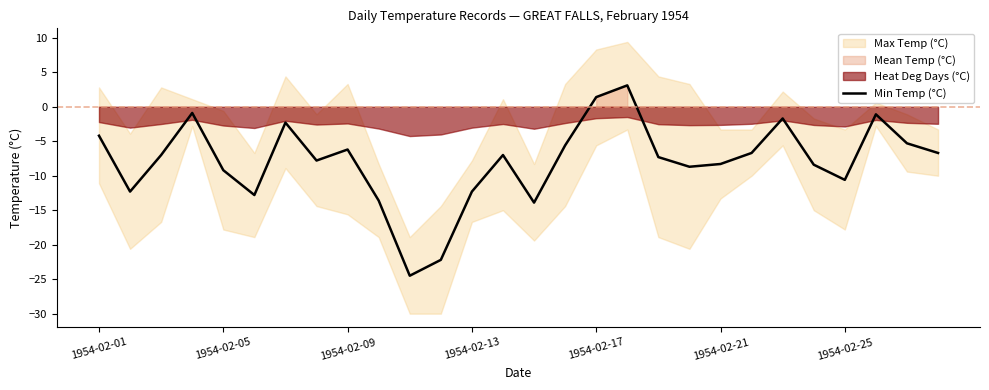

The value of Min Temp (°C) at 1954-02-25 is -10.6. True or false?

True